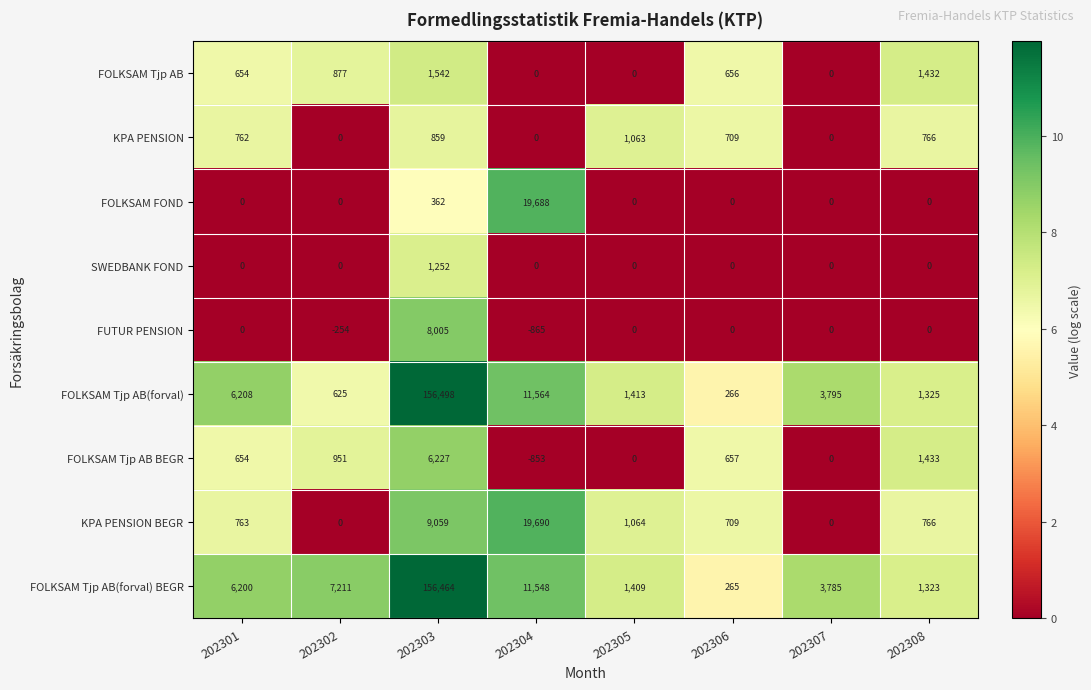

What is the total value across all series at 202302?

9410